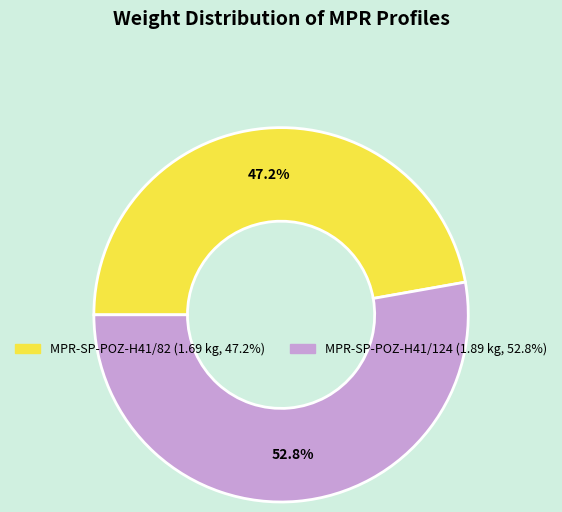

Do MPR-SP-POZ-H41/82 and MPR-SP-POZ-H41/124 together represent more than half of the pie?

Yes